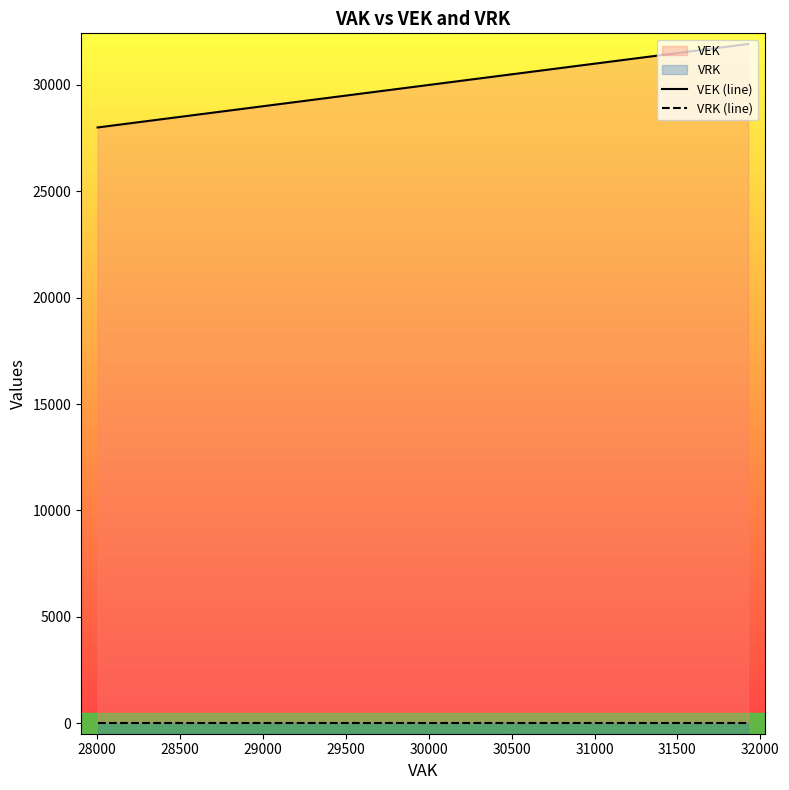

Which series has the largest total across all categories?

VEK (line)